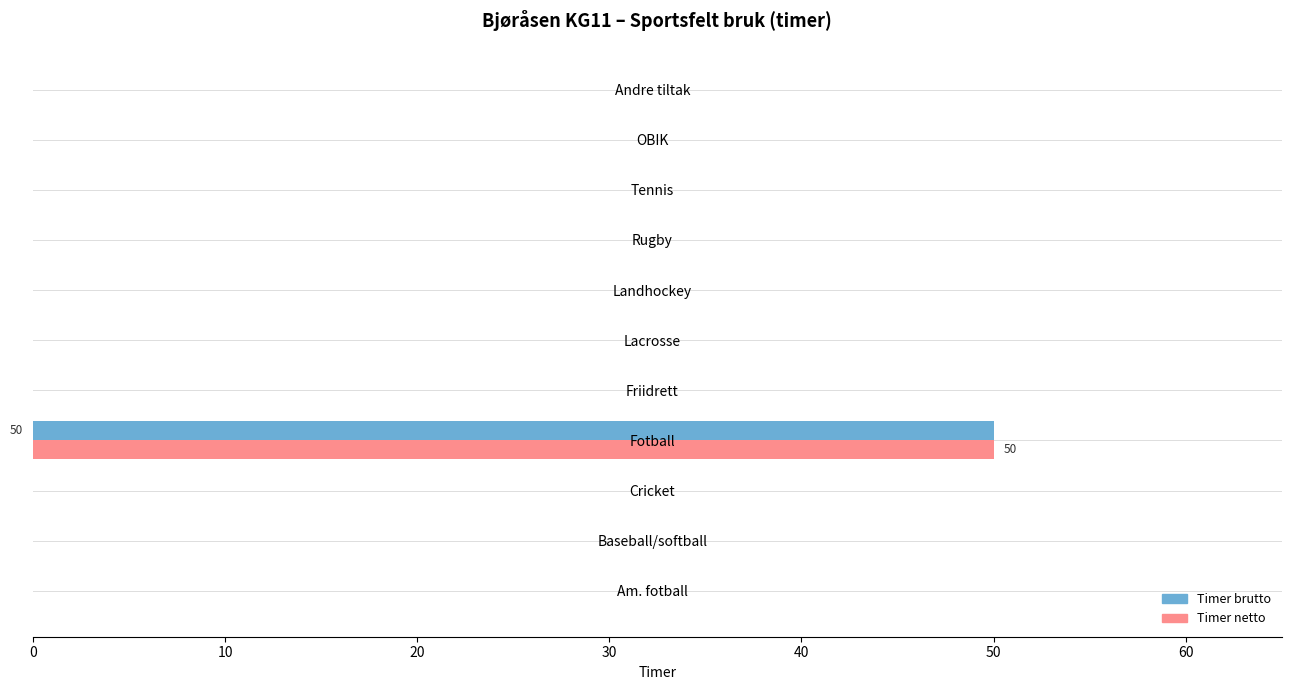

At which category does the chart reach its peak across all series?

Fotball